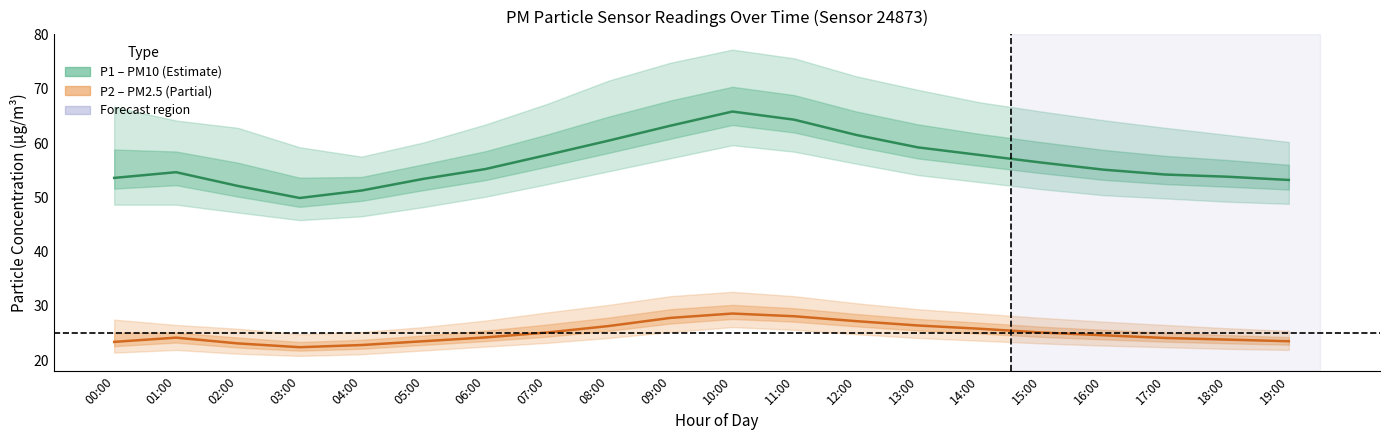

What is the difference between the highest and lowest values at 05:00?

29.9